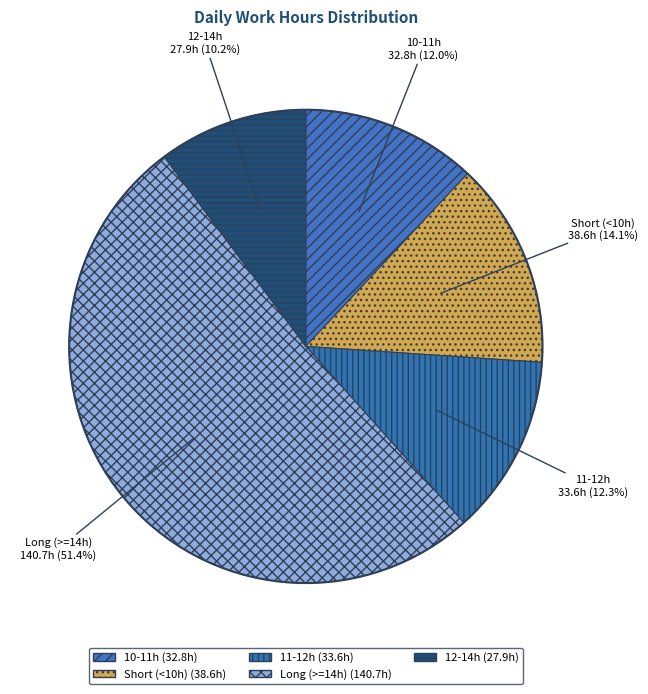

Between 10-11h and Long (>=14h), which is larger?

Long (>=14h)